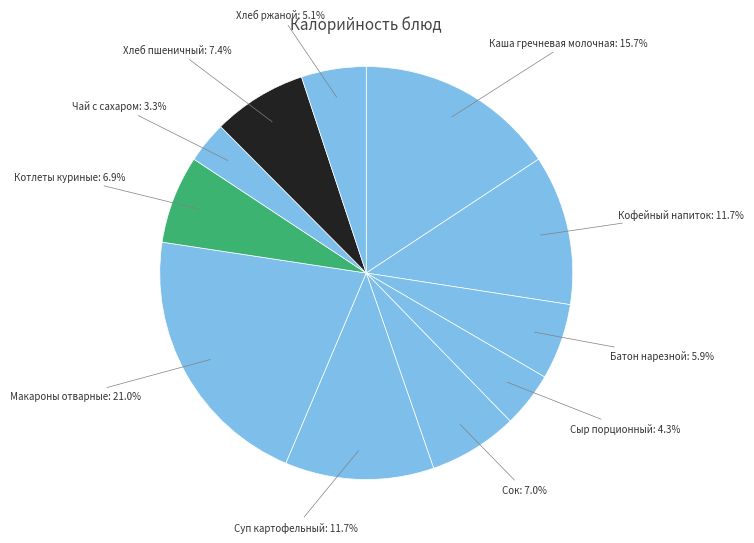

Count the number of slices in the pie.

11